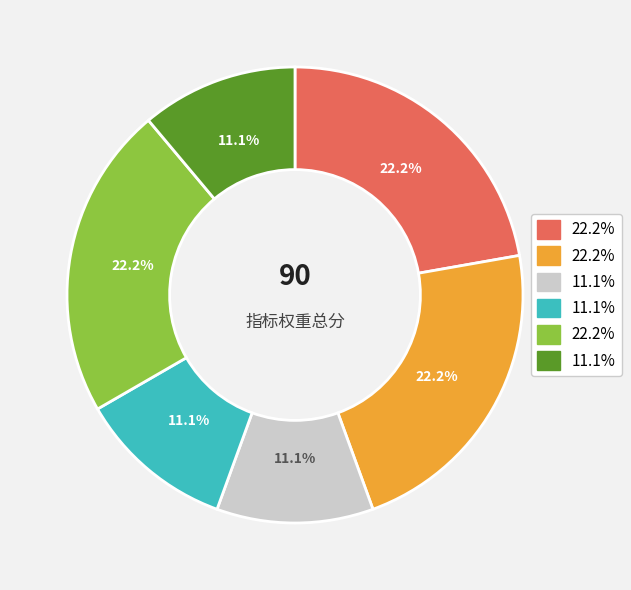

Is there a majority slice in this chart?

No